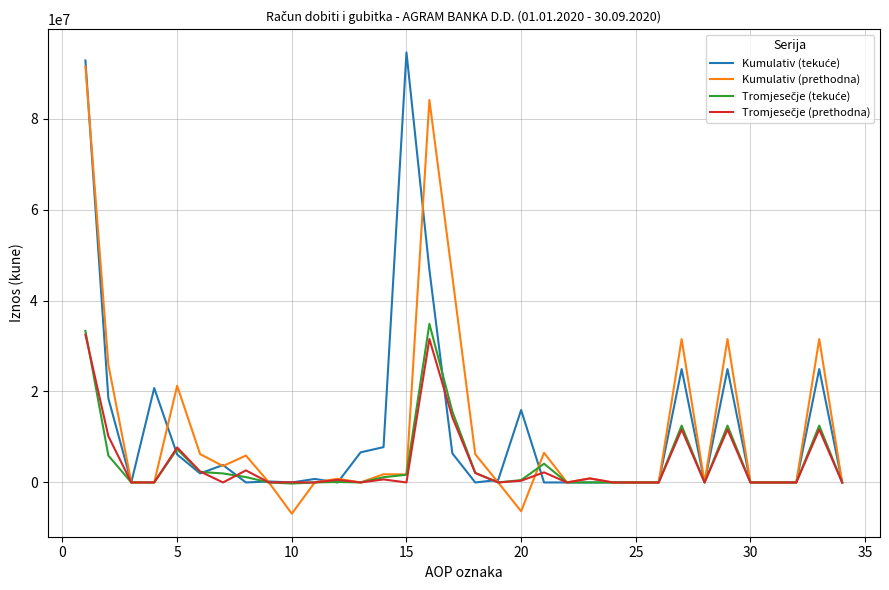

What is the maximum value shown in the chart?

94557187